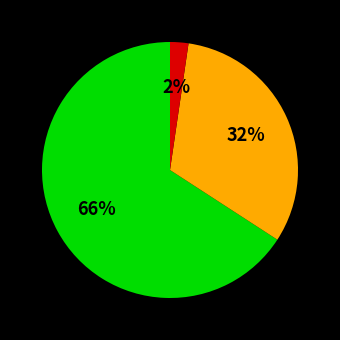

Is there any slice that represents more than half of the pie?

Yes